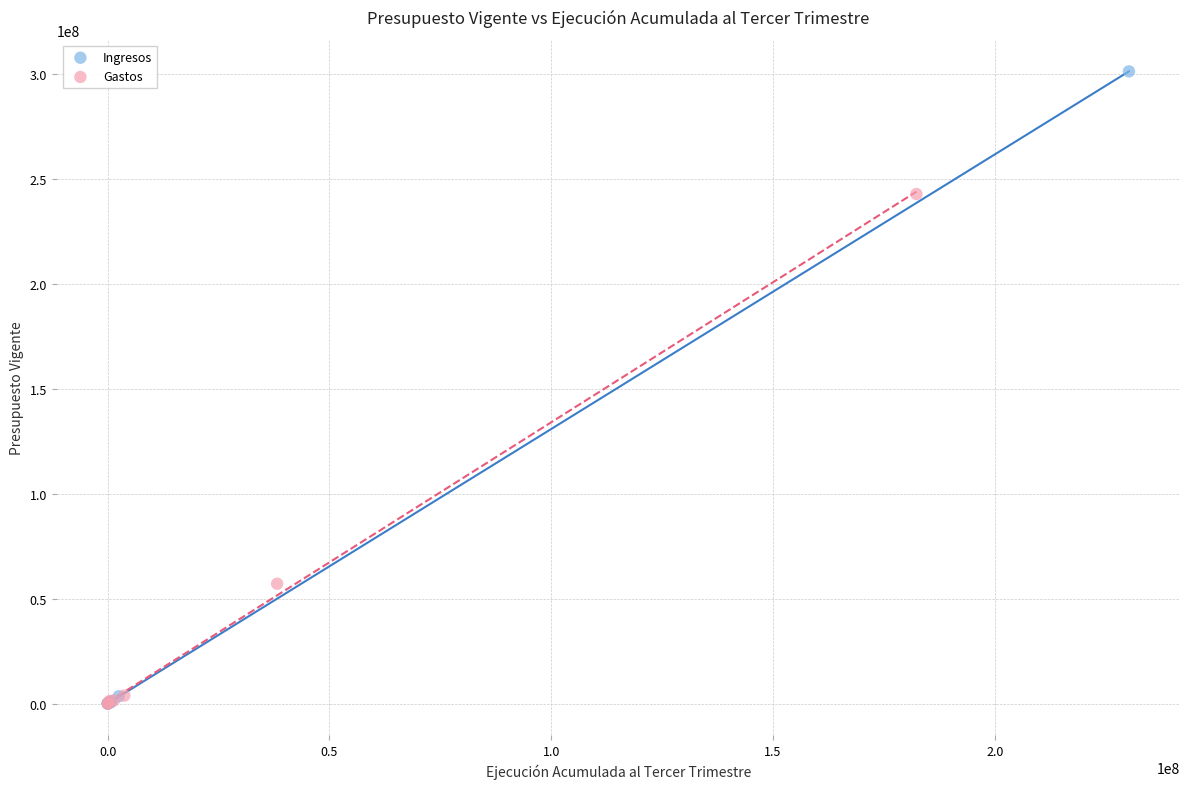

Which series contains the highest Y value?

Ingresos